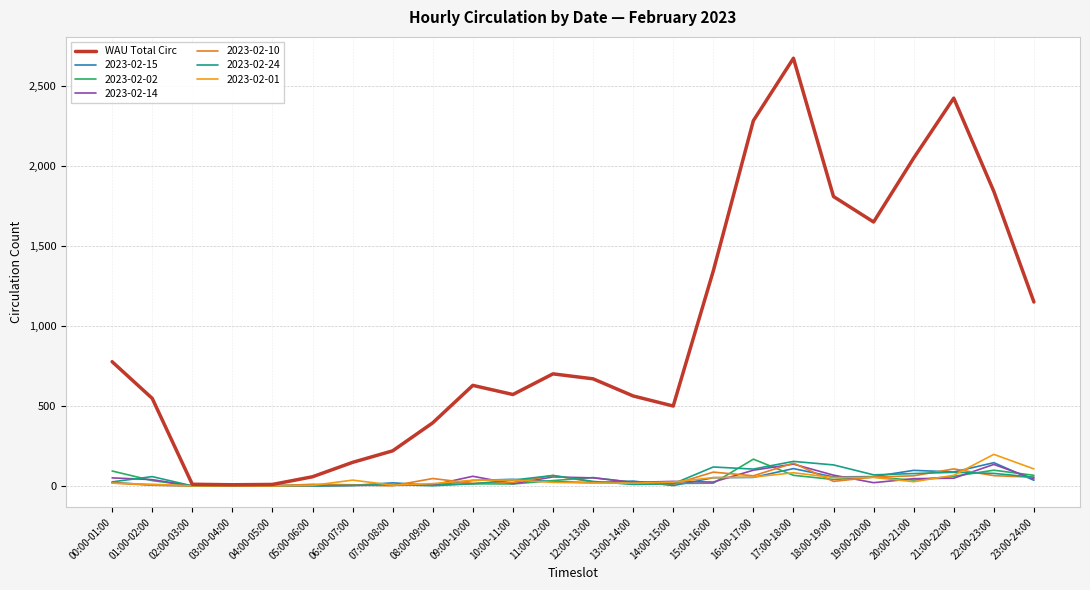

Reading left to right, what are all the values shown in this chart?

776	547	10	7	9	57	147	219	394	628	571	700	669	562	499	1343	2282	2672	1808	1649	2048	2423	1840	1149